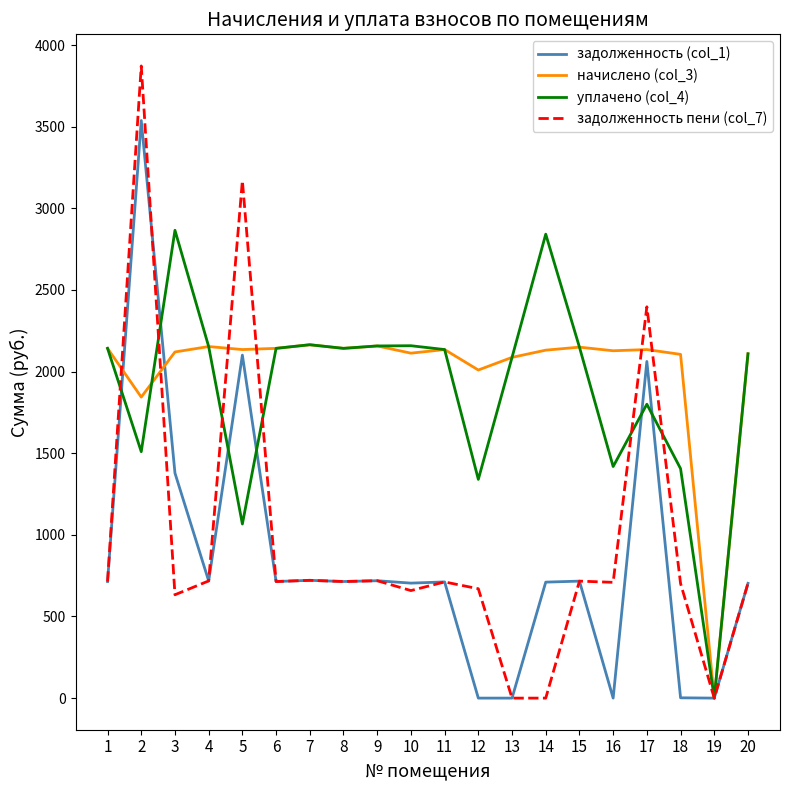

The value of уплачено (col_4) at 4 is 2957.9. True or false?

False